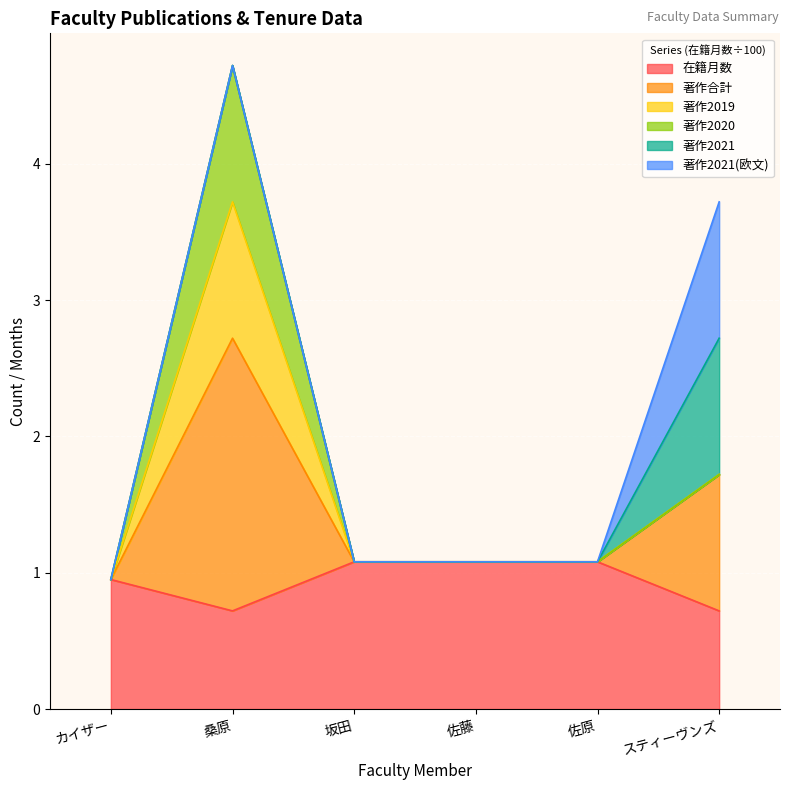

True or false: 著作2019 has a value of 1.6 at 佐原.

False